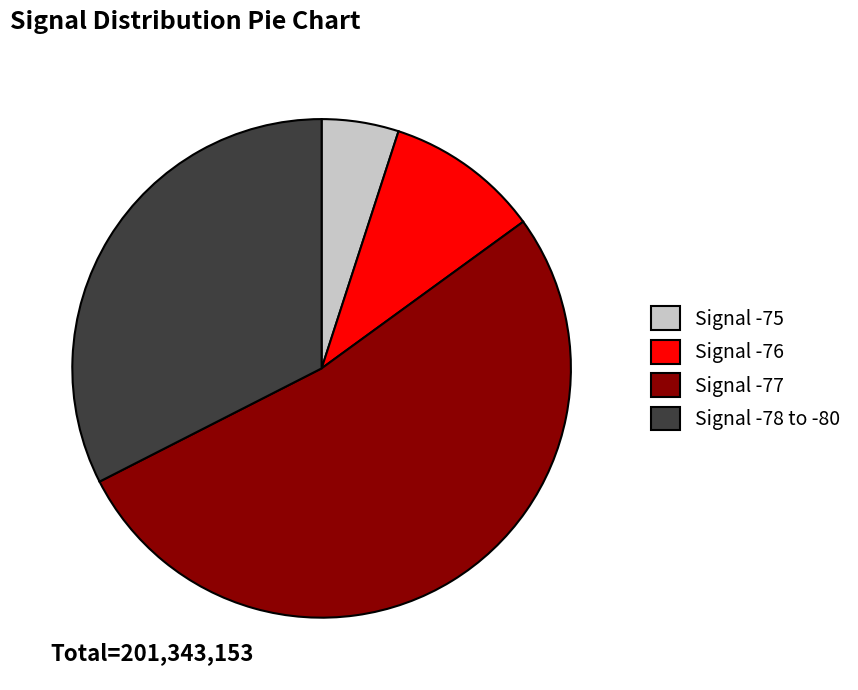

Rank the categories by value from highest to lowest.

Signal -77, Signal -78 to -80, Signal -76, Signal -75